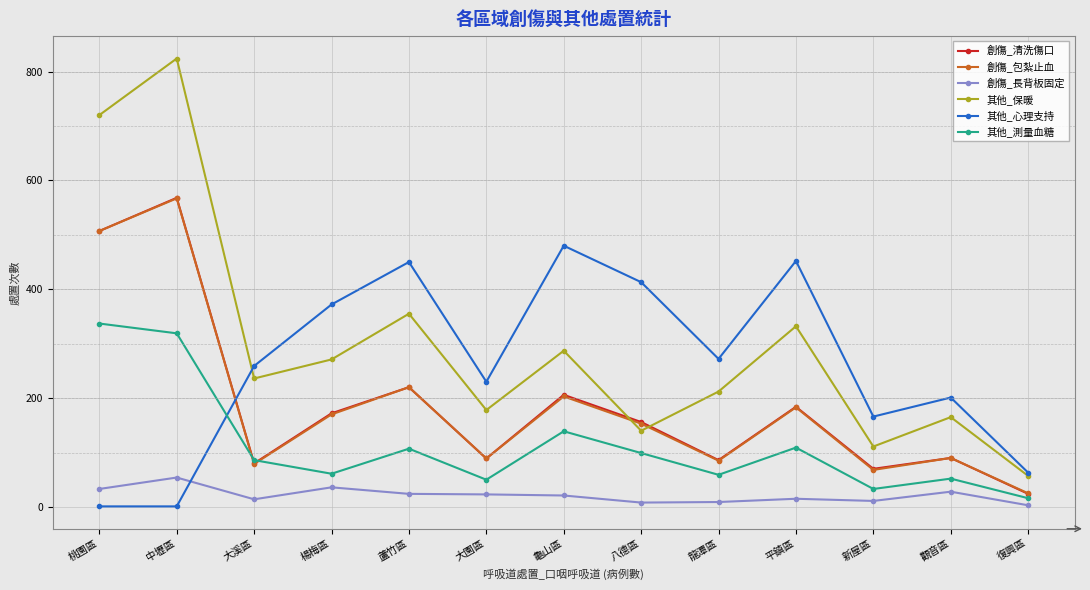

What position from the left is 桃園區?

1